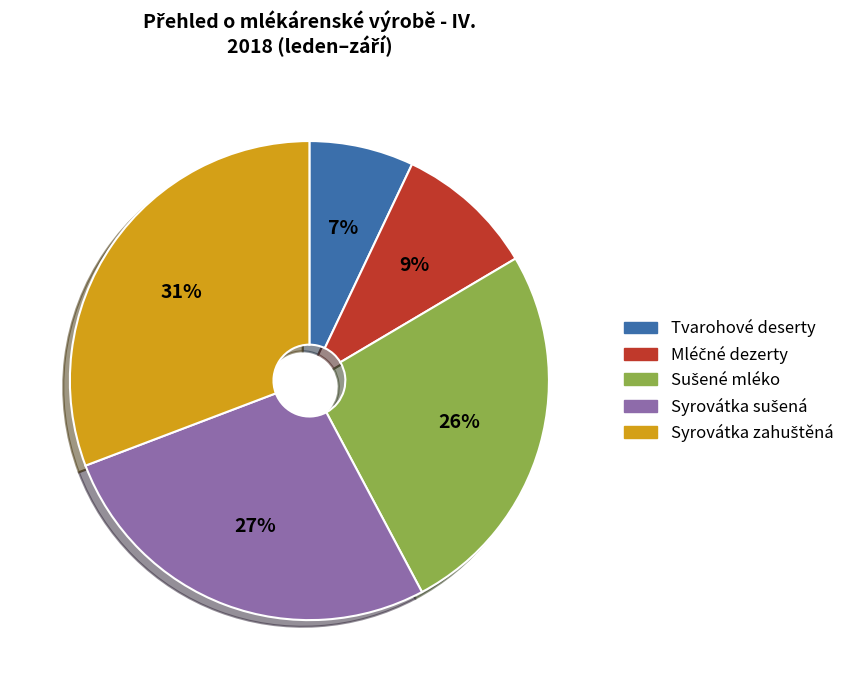

To the nearest percent, what portion does Tvarohové deserty represent?

7%